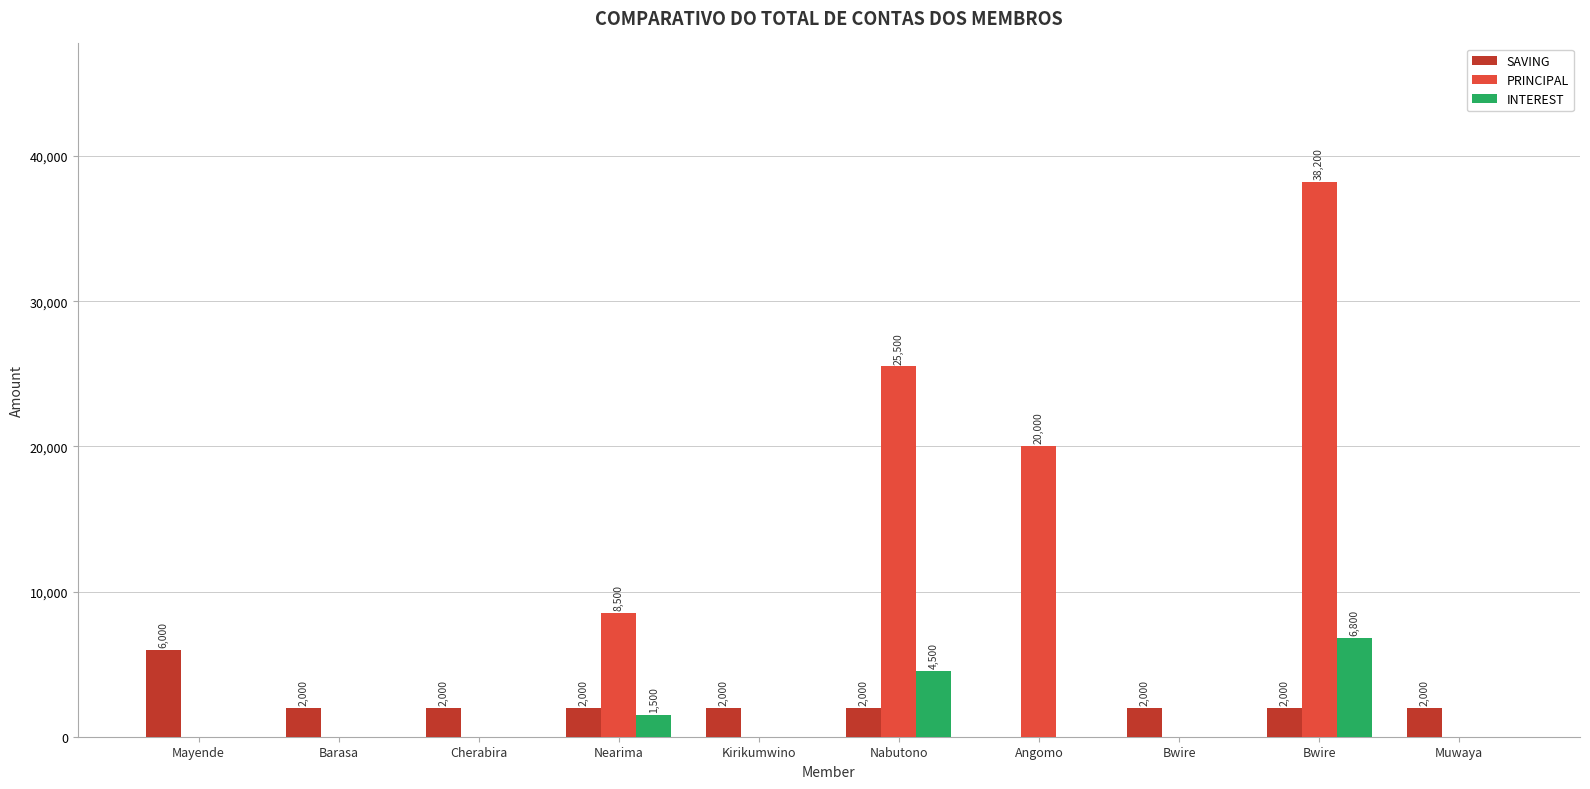

Are the bars horizontal?

No